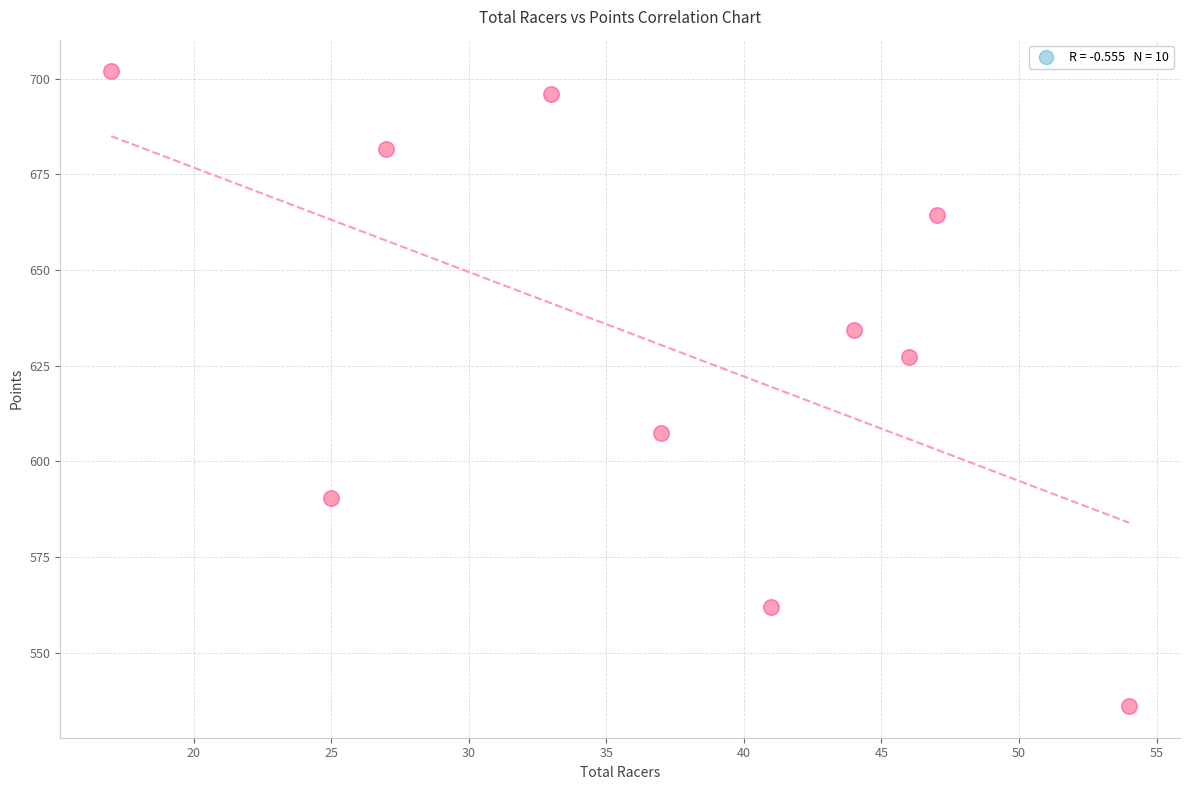

What is the average X value?

37.1